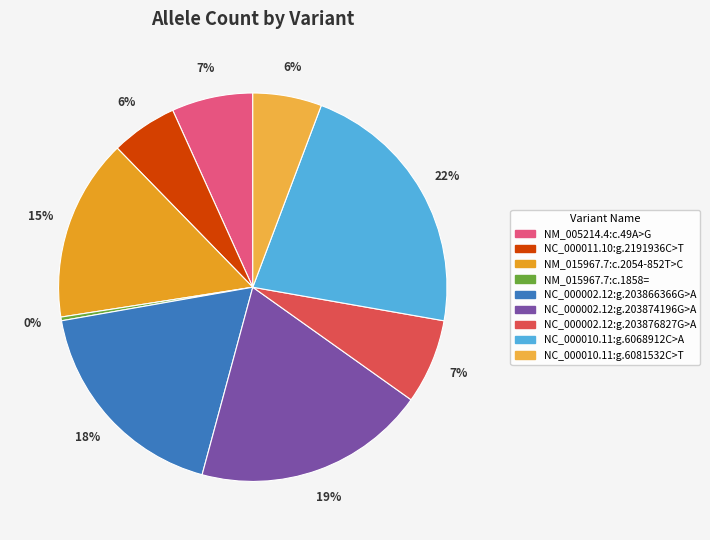

Rank the categories by value from lowest to highest.

NM_015967.7:c.1858=, NC_000011.10:g.2191936C>T, NC_000010.11:g.6081532C>T, NM_005214.4:c.49A>G, NC_000002.12:g.203876827G>A, NM_015967.7:c.2054-852T>C, NC_000002.12:g.203866366G>A, NC_000002.12:g.203874196G>A, NC_000010.11:g.6068912C>A